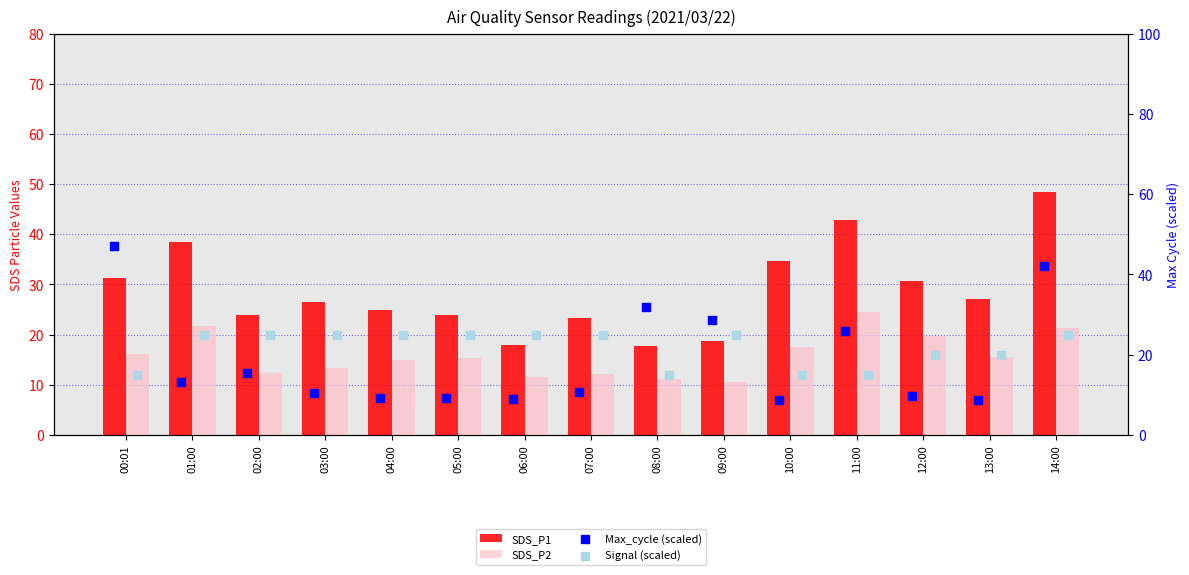

Which series has the largest total across all categories?

SDS_P1